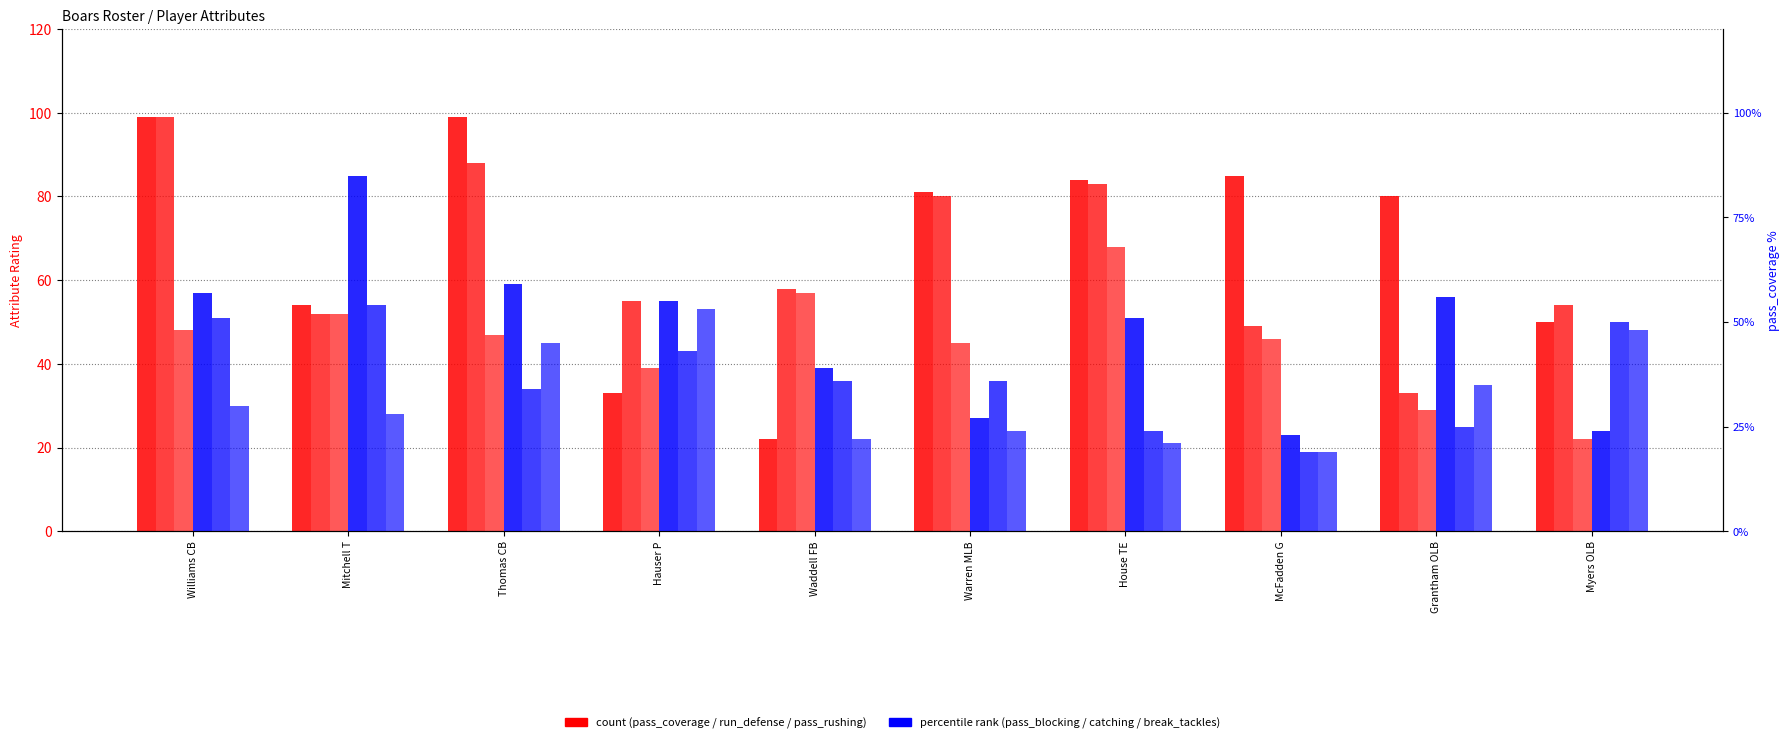

How many groups of bars are there?

10